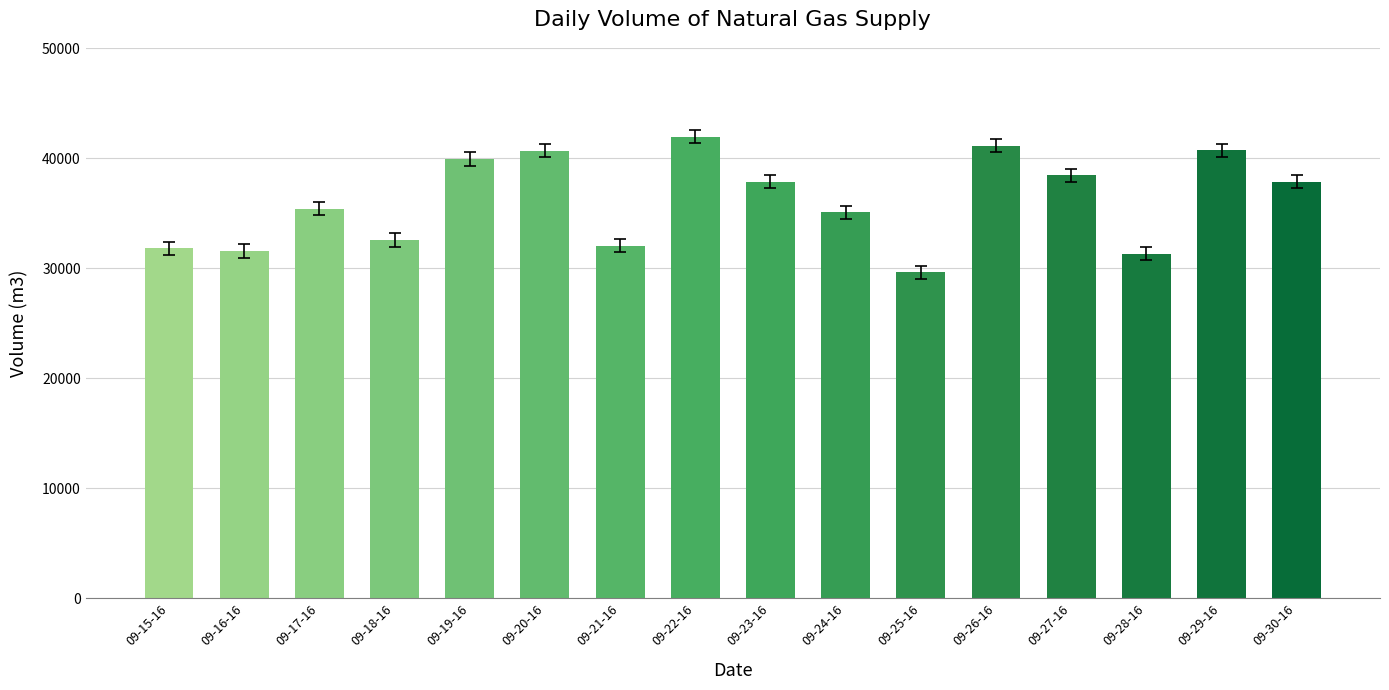

Count the number of categories in the chart.

16